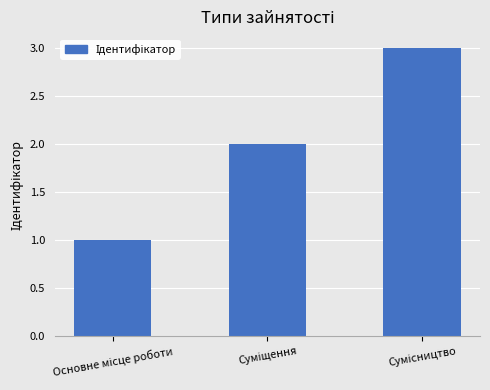

What is the maximum value shown in the chart?

3